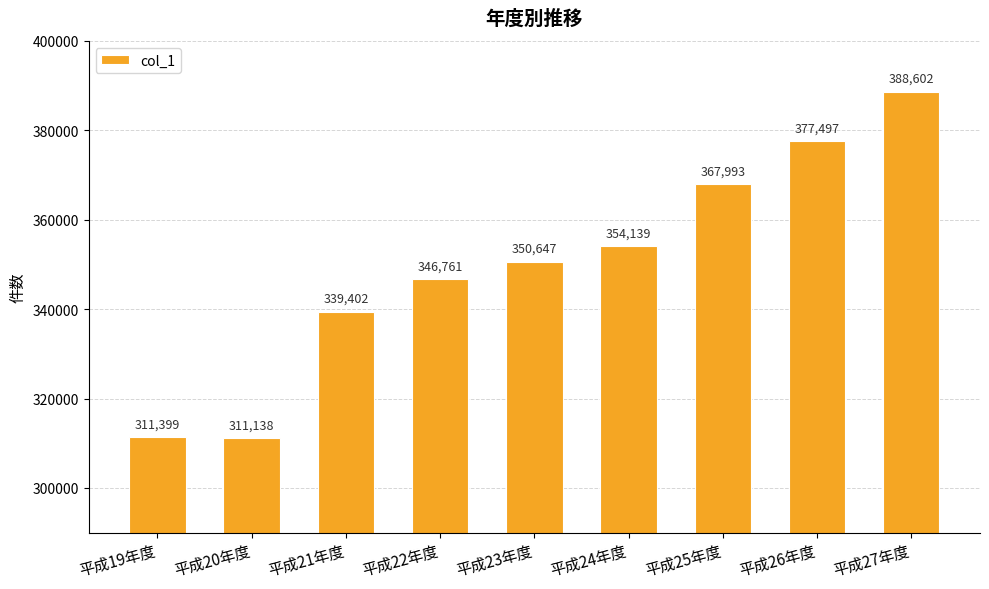

List the labels in order of value, smallest first.

平成20年度, 平成19年度, 平成21年度, 平成22年度, 平成23年度, 平成24年度, 平成25年度, 平成26年度, 平成27年度